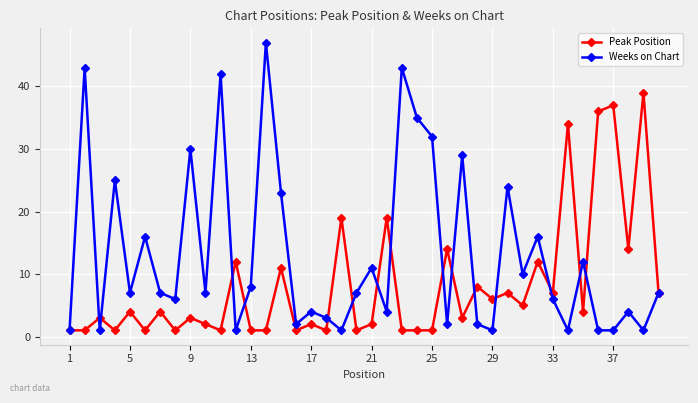

What is the value of the Weeks on Chart point at the 28th from the left?

2